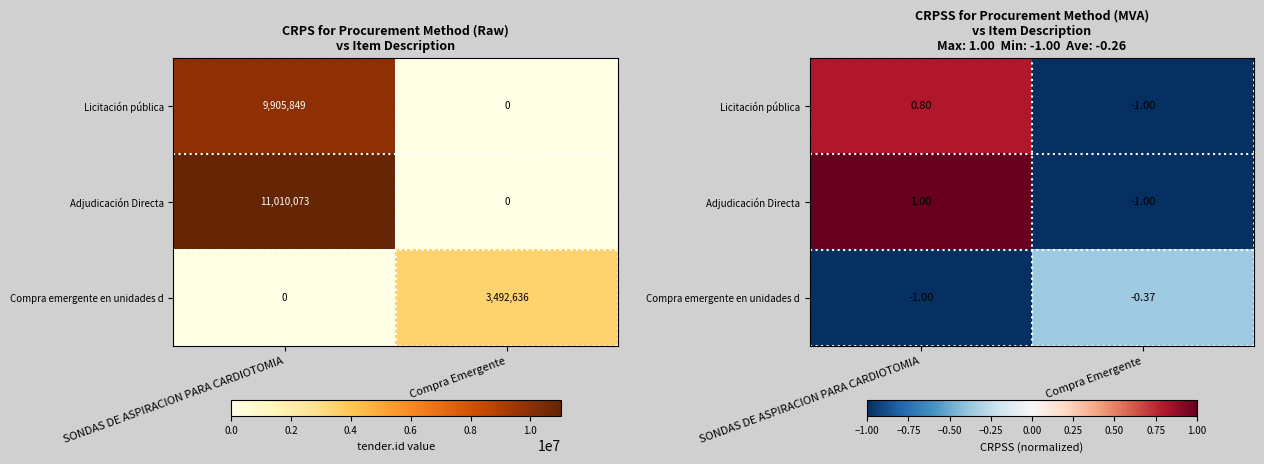

At which category is the sum across all series the highest?

SONDAS DE ASPIRACION PARA CARDIOTOMIA